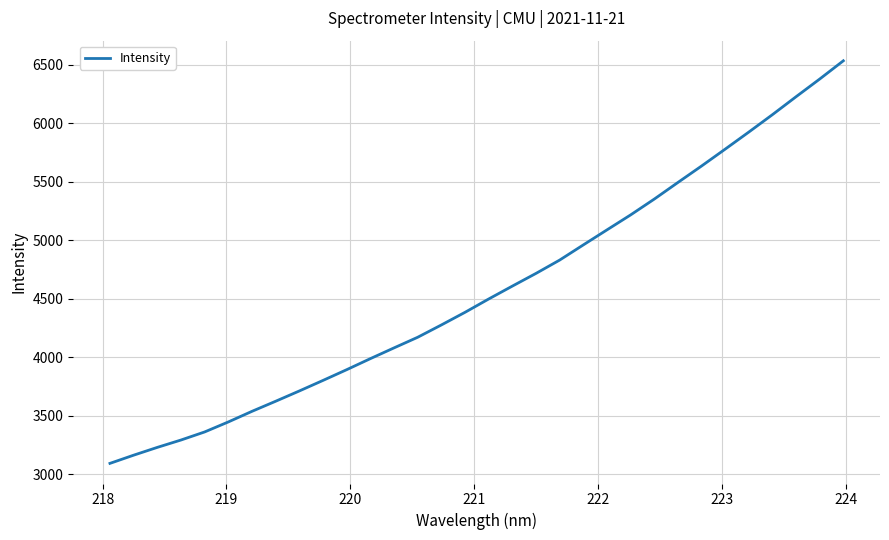

What is the difference between the maximum and minimum values?

3440.8